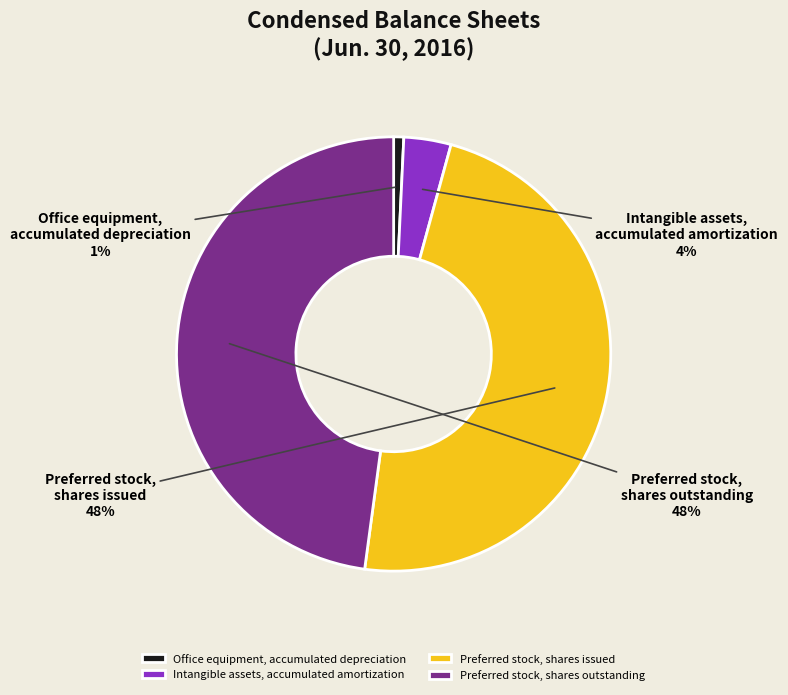

How many segments does this pie chart have?

4